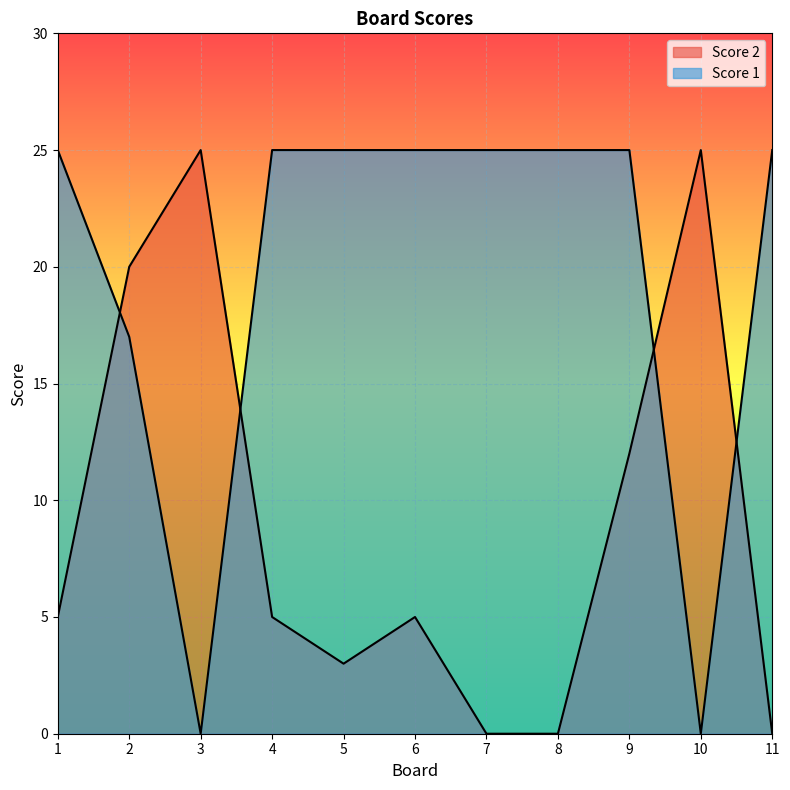

True or false: Score 1 and Score 2 intersect in this chart.

True